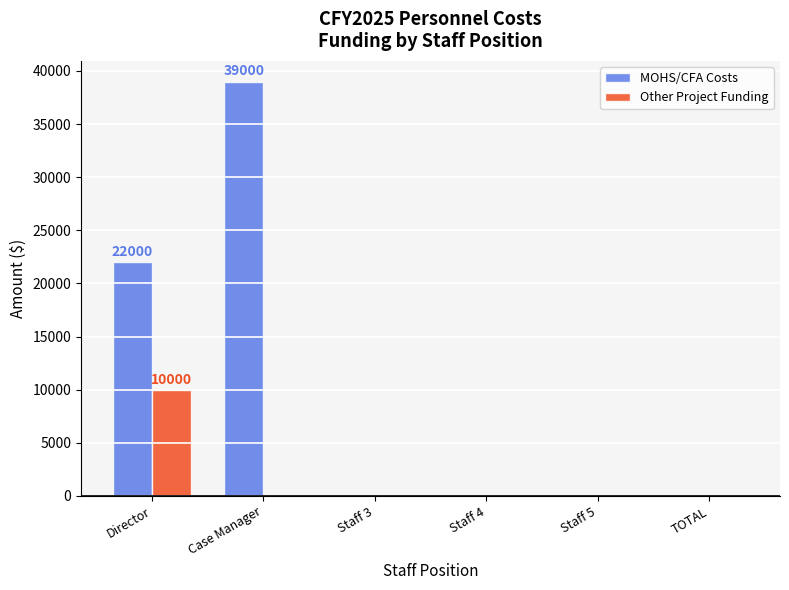

Which label corresponds to the largest value in the chart?

Case Manager